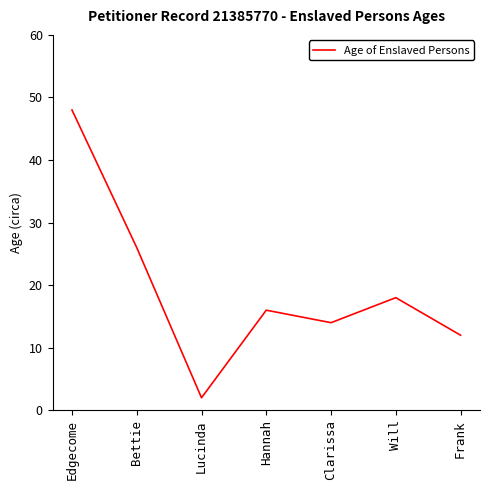

What is the greatest value displayed?

48